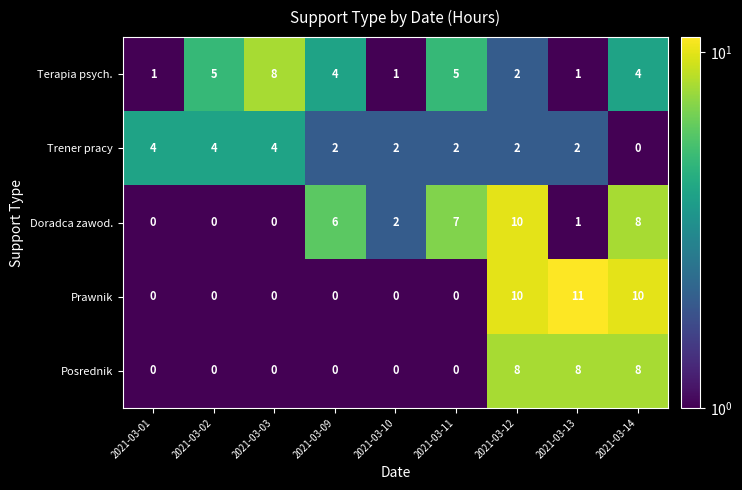

Which series has the largest total across all categories?

Doradca zawod.